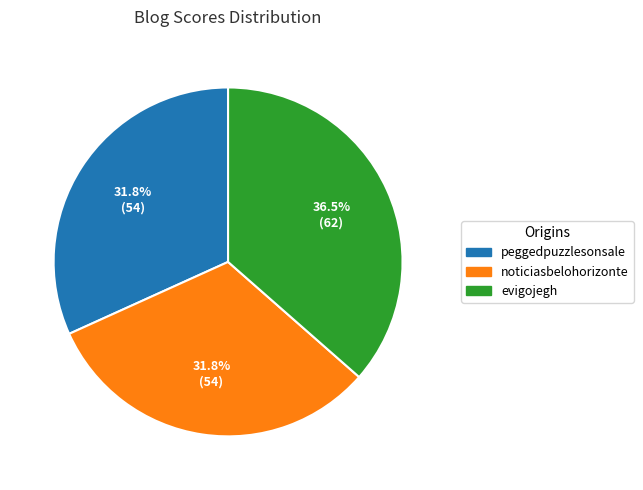

Is there any slice that represents more than half of the pie?

No